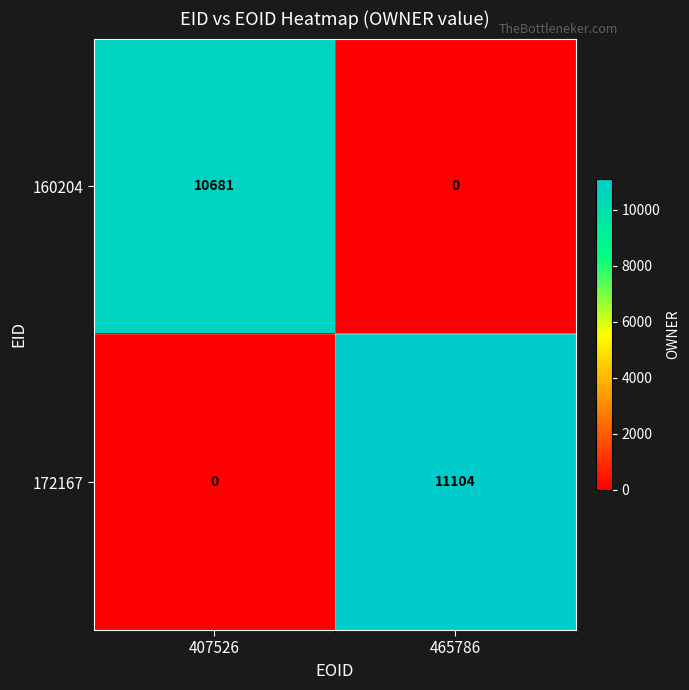

Reading left to right, what are all the values shown in this chart?

160204: 407526=10681	465786=0
172167: 407526=0	465786=11104